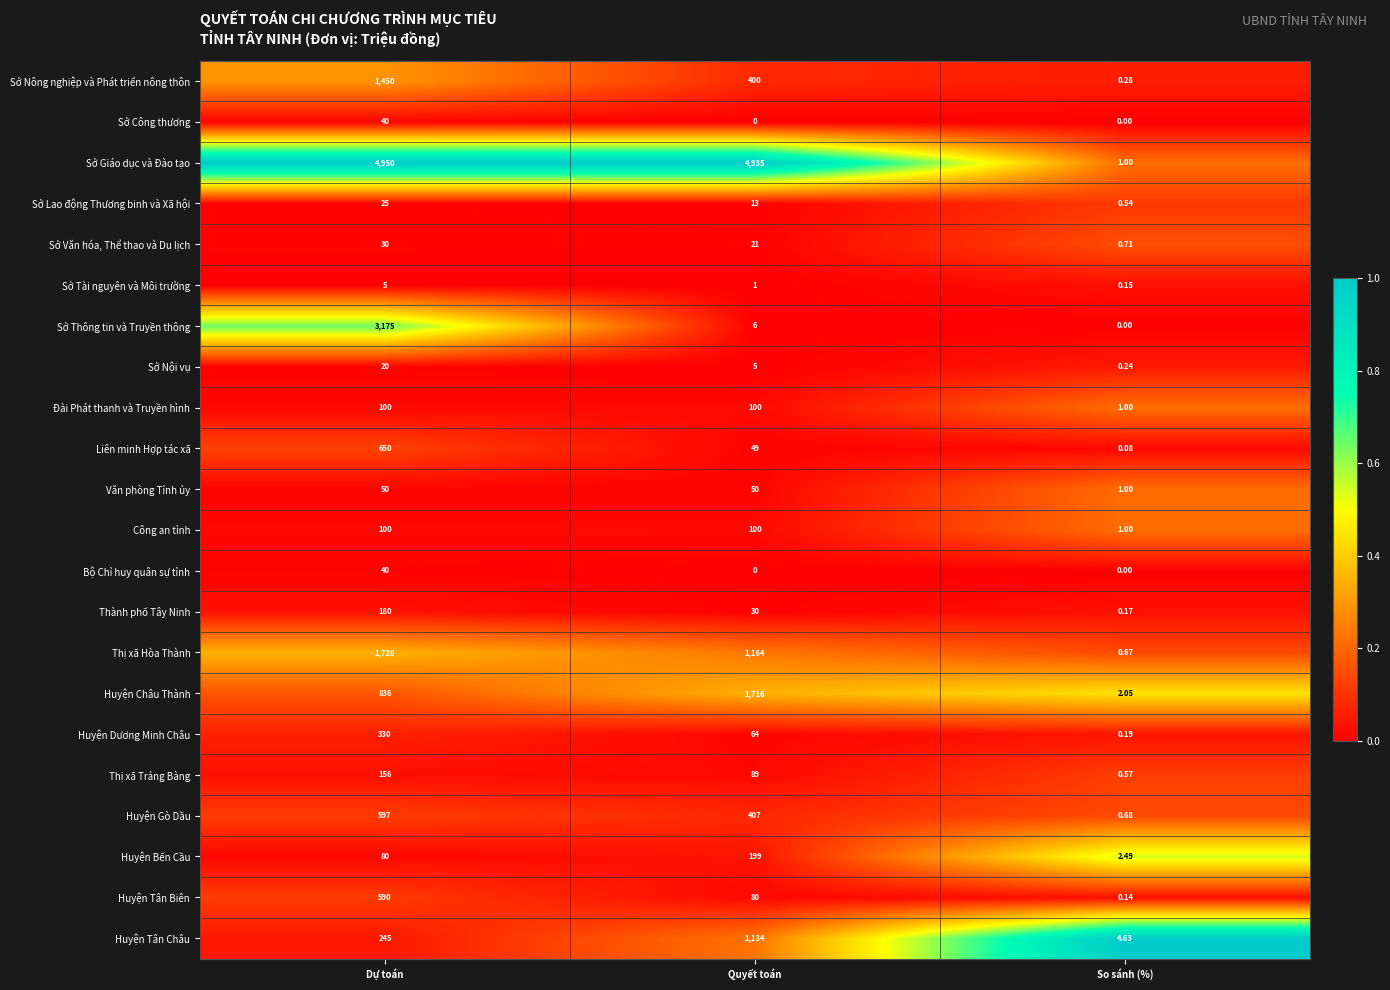

How many series are shown in this chart?

22